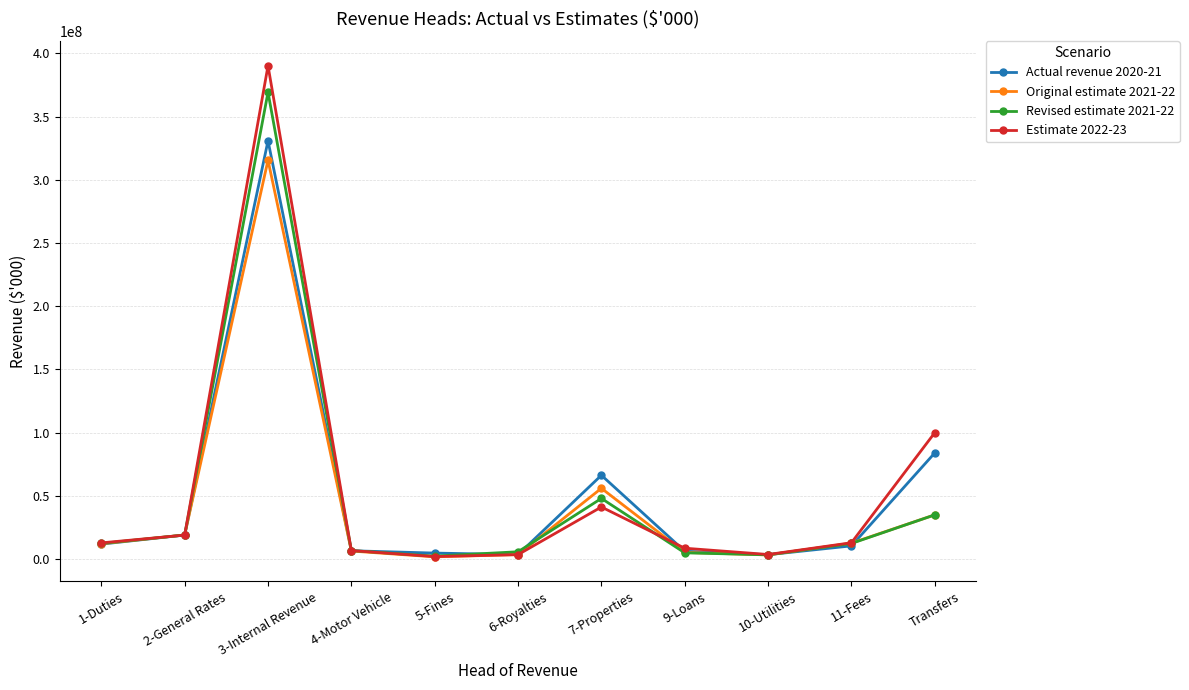

At 3-Internal Revenue, list the series in order from largest to smallest.

Estimate 2022-23, Revised estimate 2021-22, Actual revenue 2020-21, Original estimate 2021-22